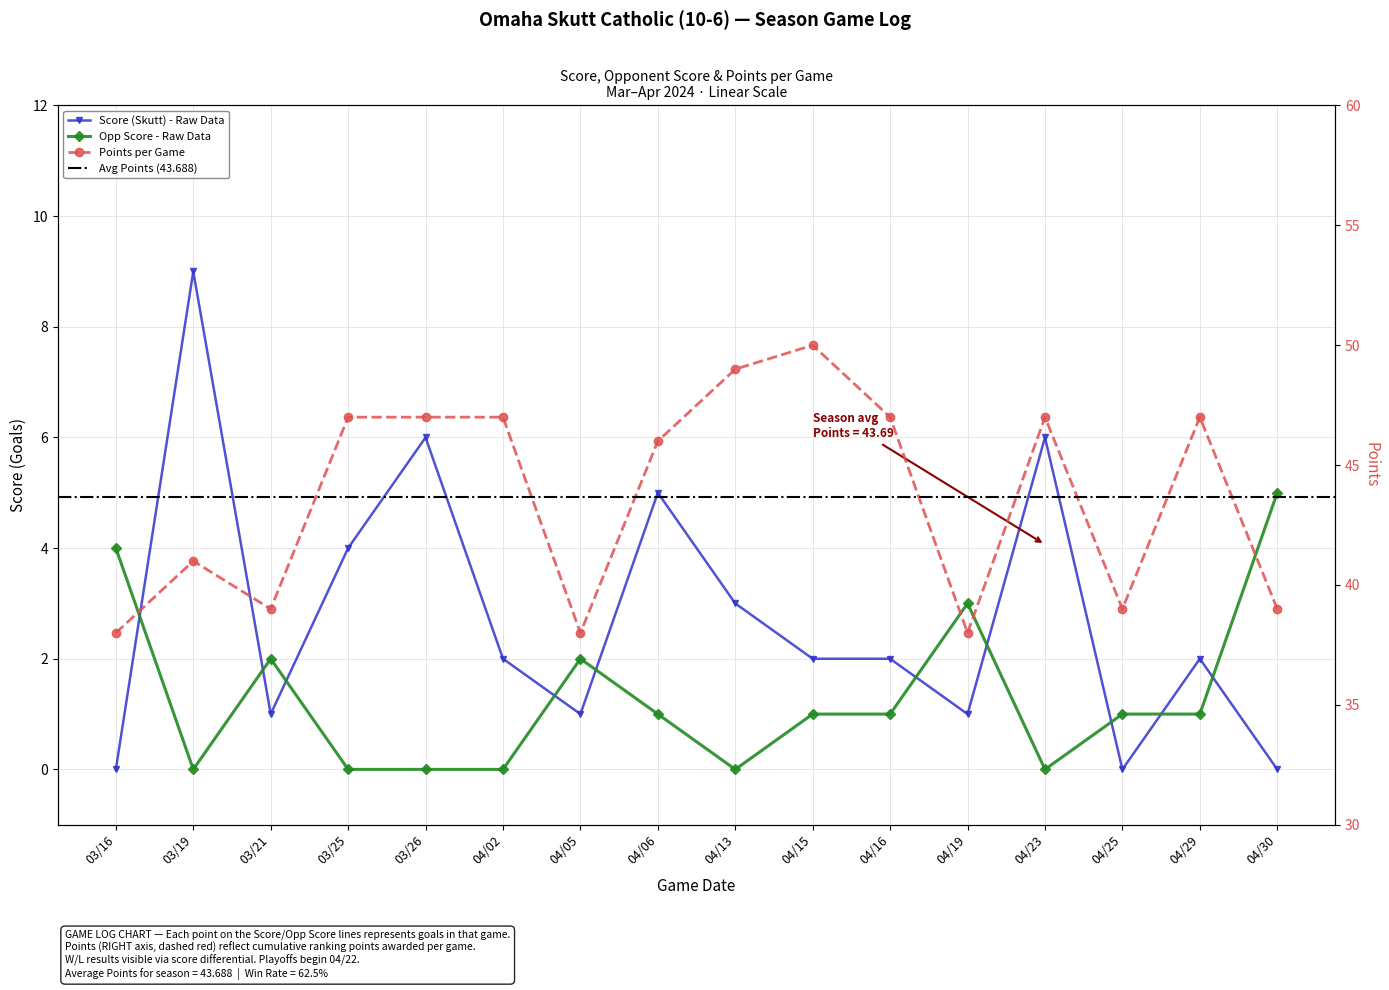

Does the chart have visible grid lines?

Yes